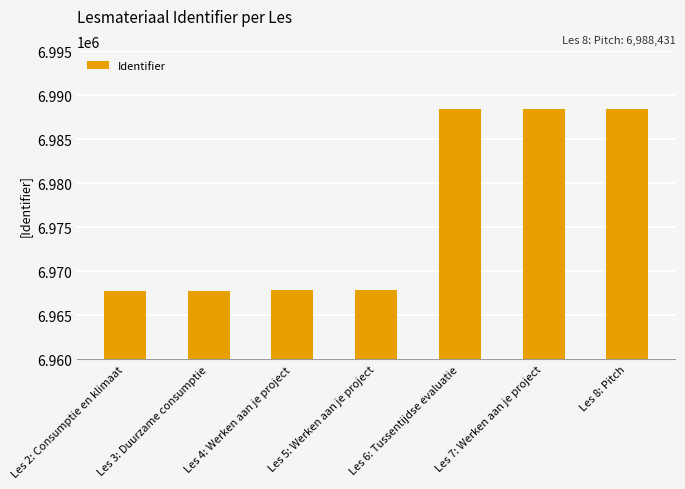

What is the value of the 5th bar from the left?

6988422